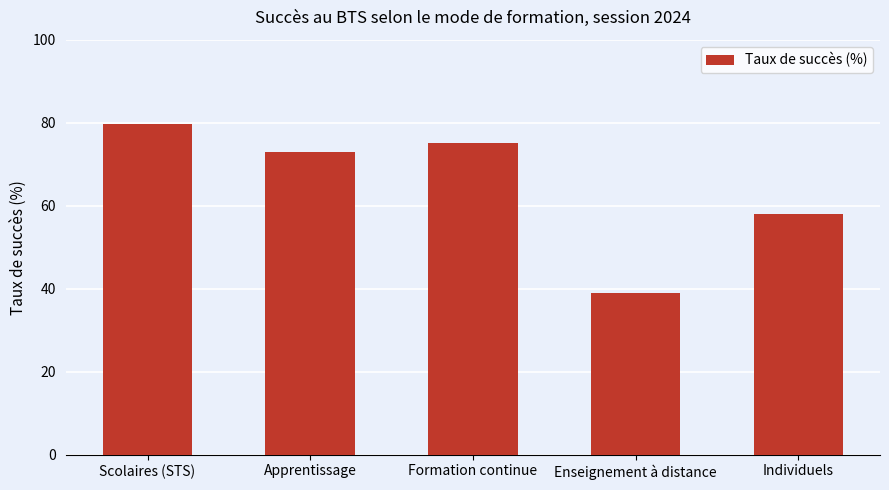

What is the sum of all values?

325.1